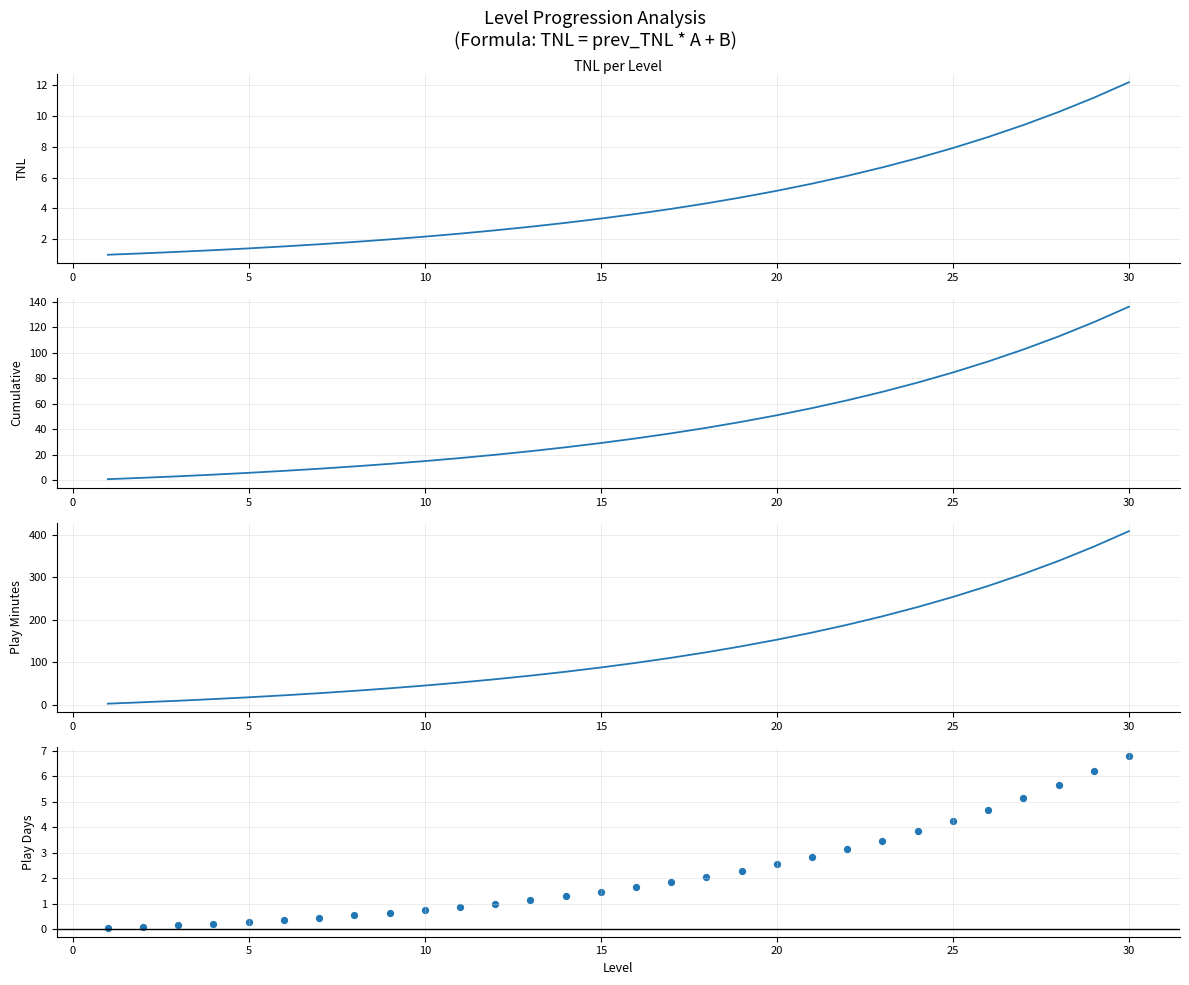

Which series reaches the maximum Y coordinate?

play_minutes